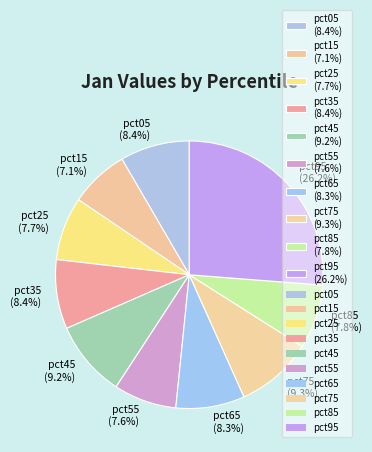

Count the number of slices in the pie.

10